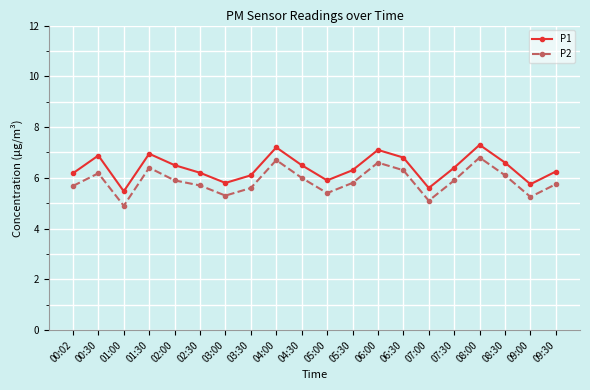

Is this an area chart (filled region under the line)?

No